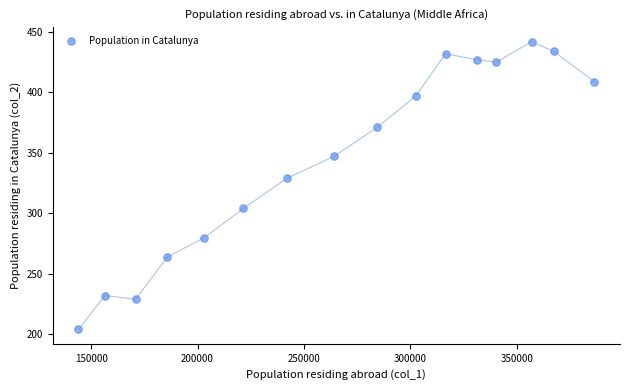

What Y value in the scatter plot is closest to 323?

329